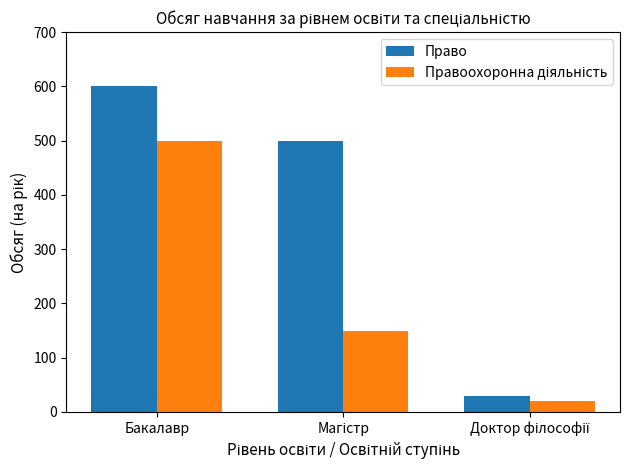

Which series has the largest range (max minus min)?

Право